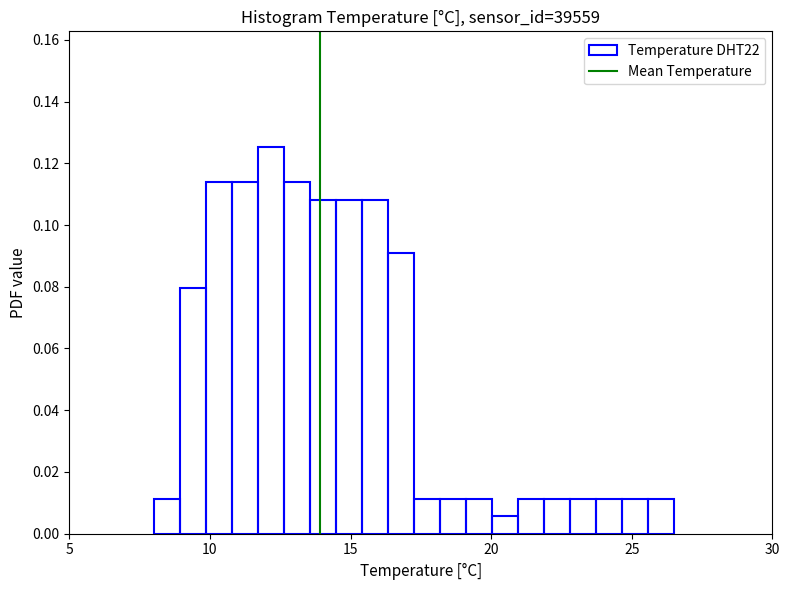

Read against the x-axis, roughly where is the centre of the tallest bar?

12.0